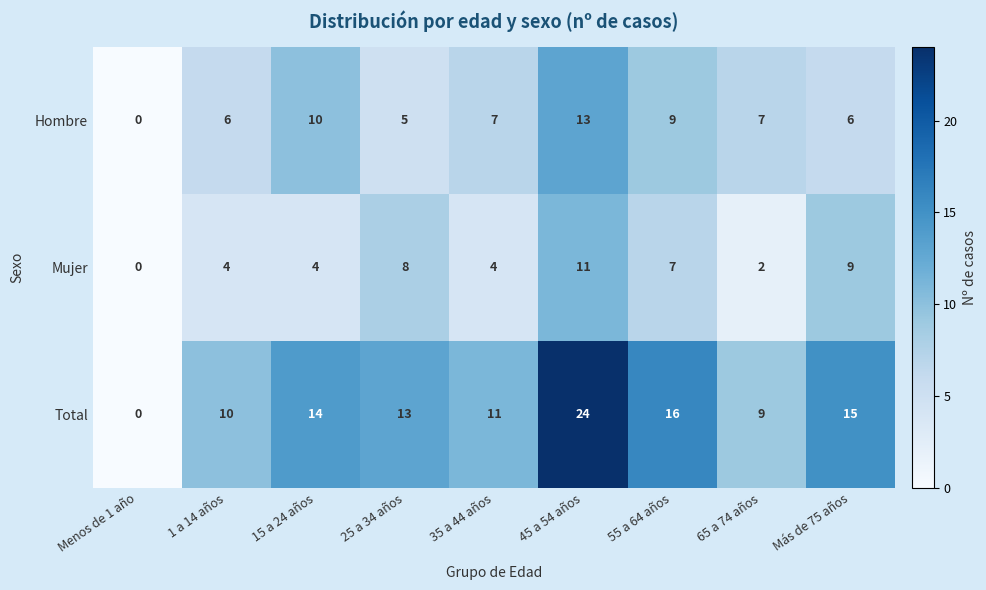

What is the difference between the maximum and minimum values in the Total series?

24